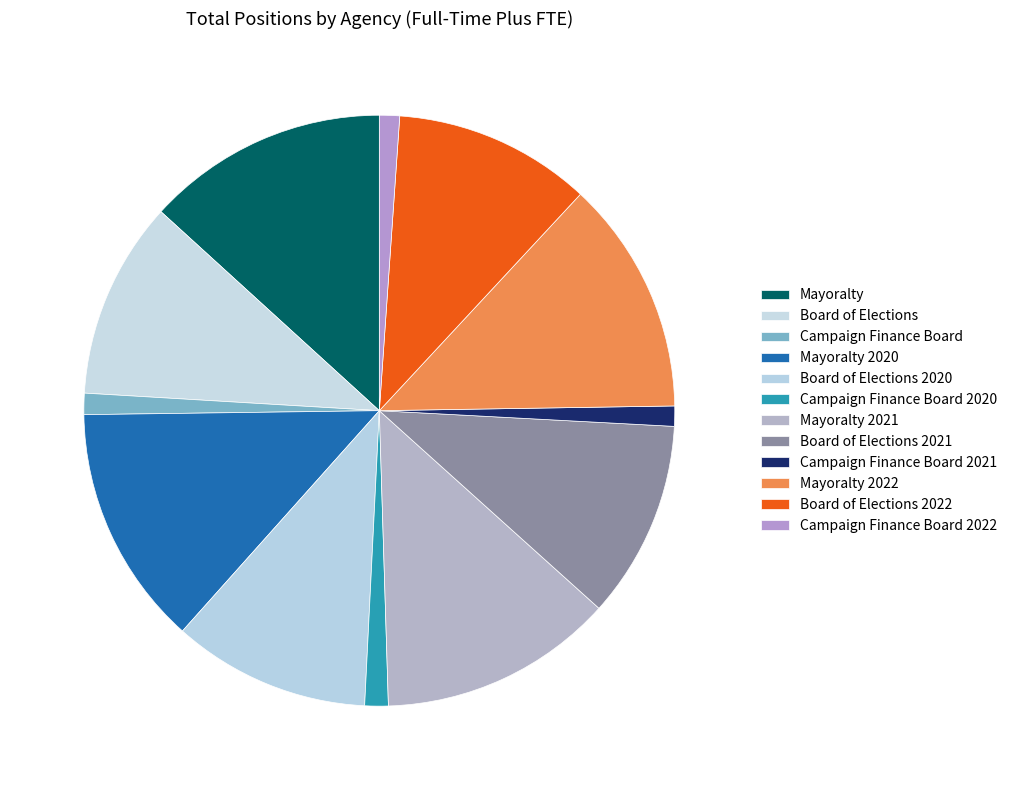

Count the number of slices in the pie.

12